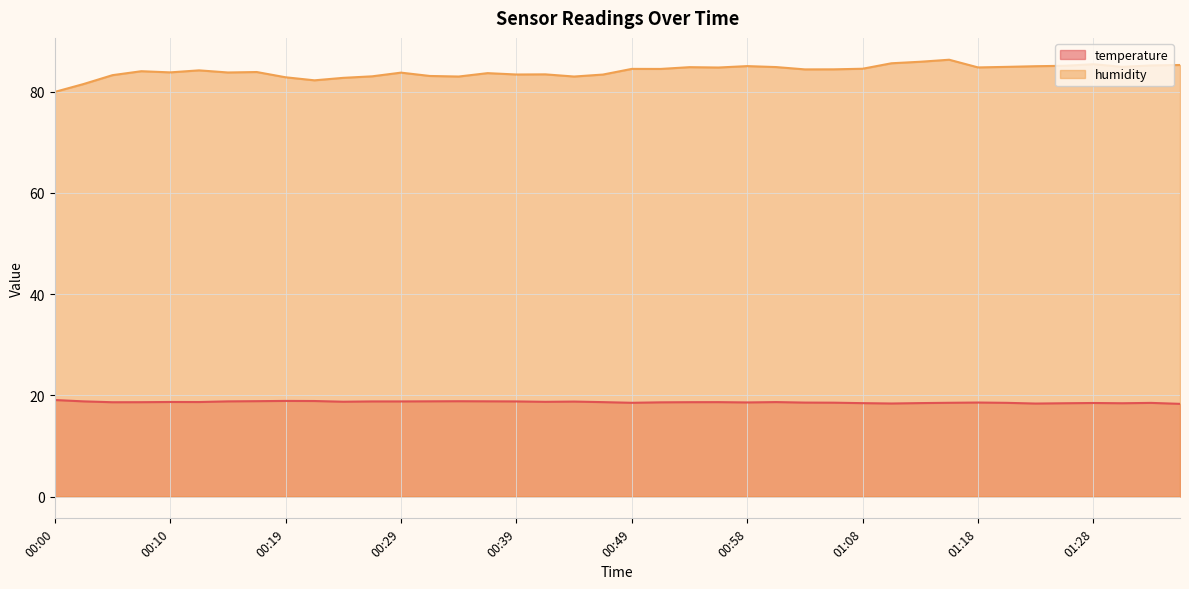

At which category does humidity reach its first local peak?

00:07